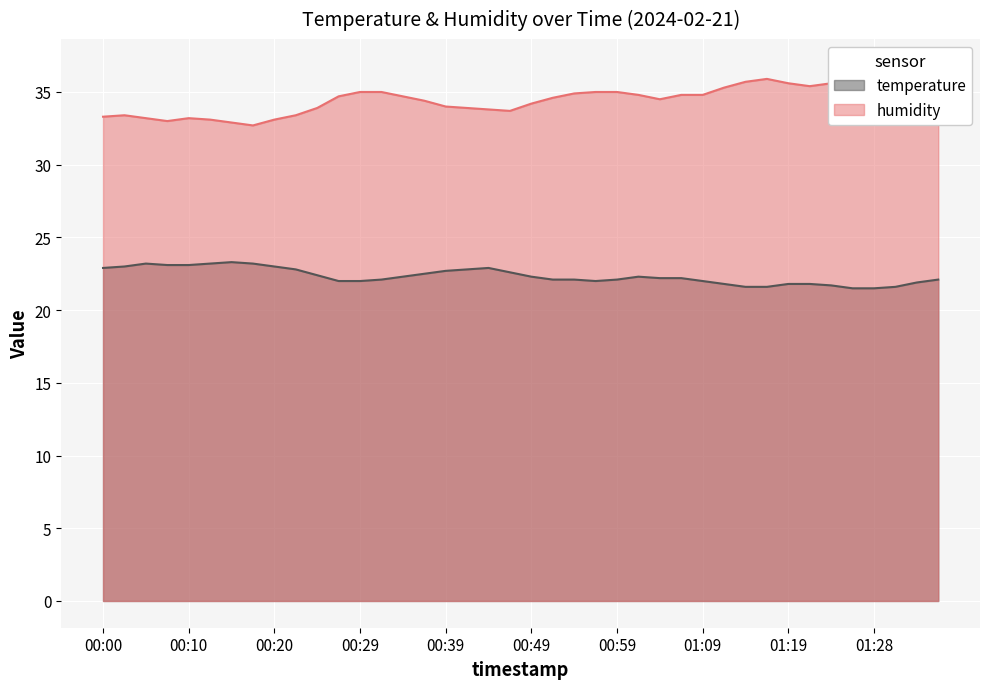

What is the label of the 23rd point from the right?

00:42